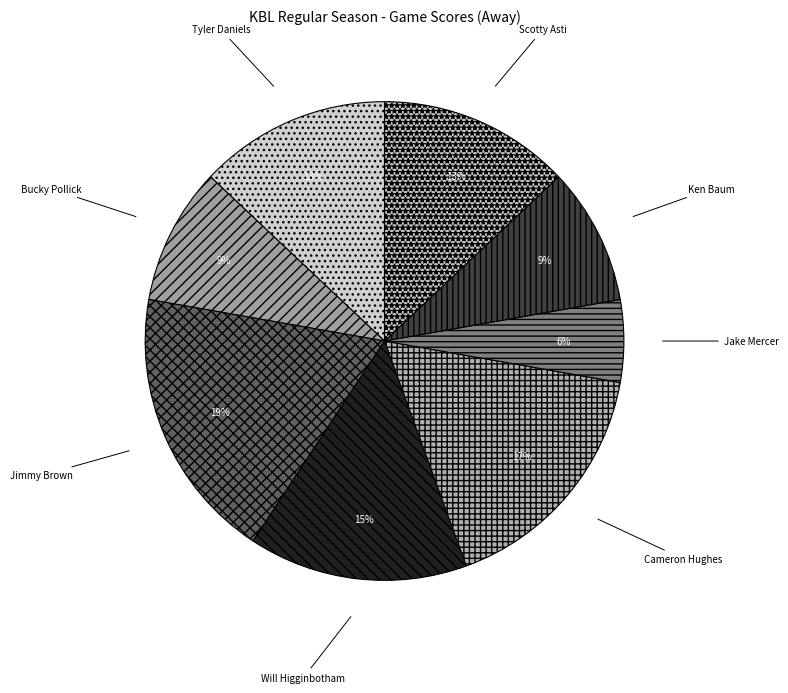

Which has a higher value, Cameron Hughes or Will Higginbotham?

Cameron Hughes